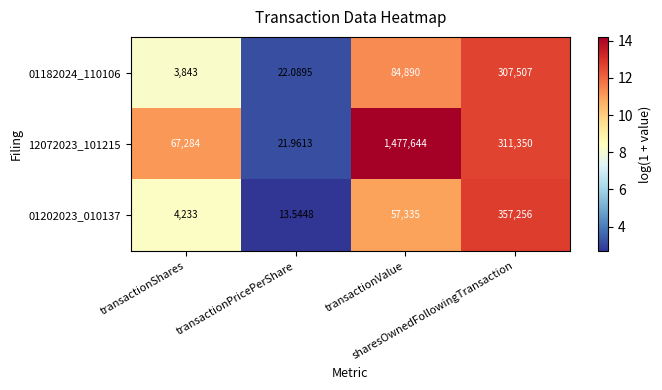

Between transactionShares and transactionPricePerShare, which series saw the biggest shift?

12072023_101215